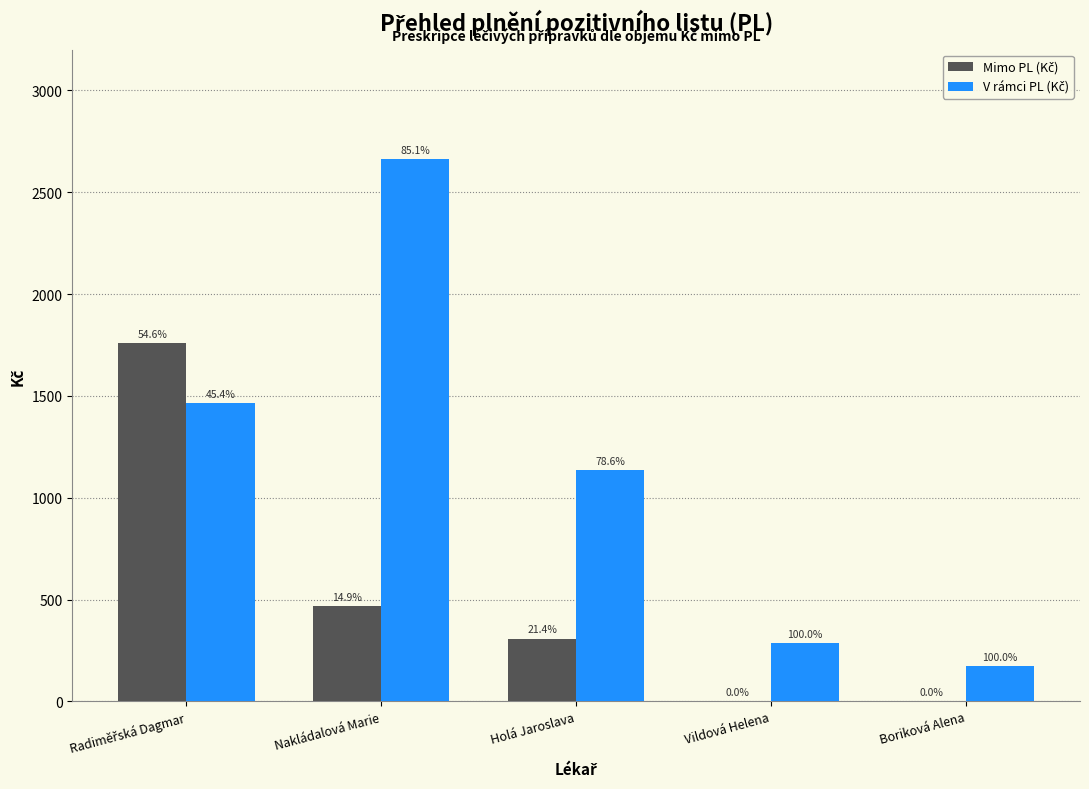

How many groups of bars are there?

5